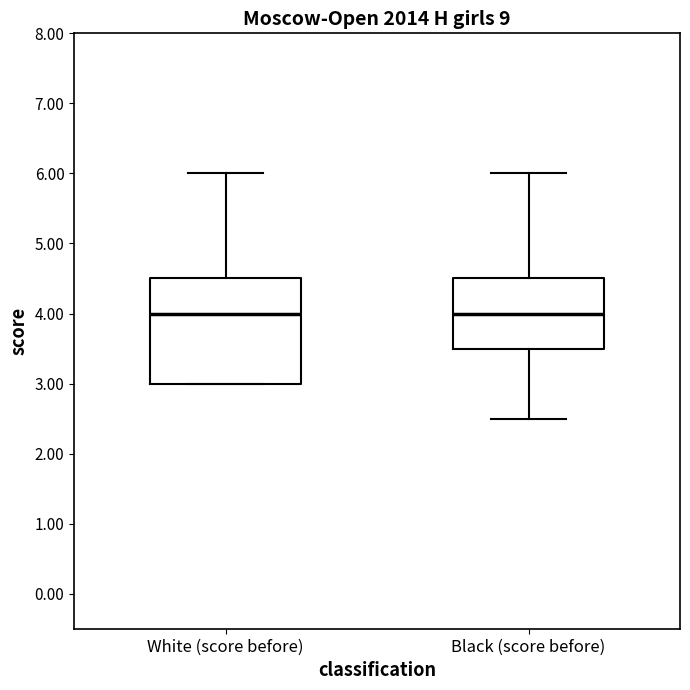

Where is the lower edge of the box for White (score before) on the y-axis? The values are not printed on the chart, so give them approximately, as read against the axis.

3.0